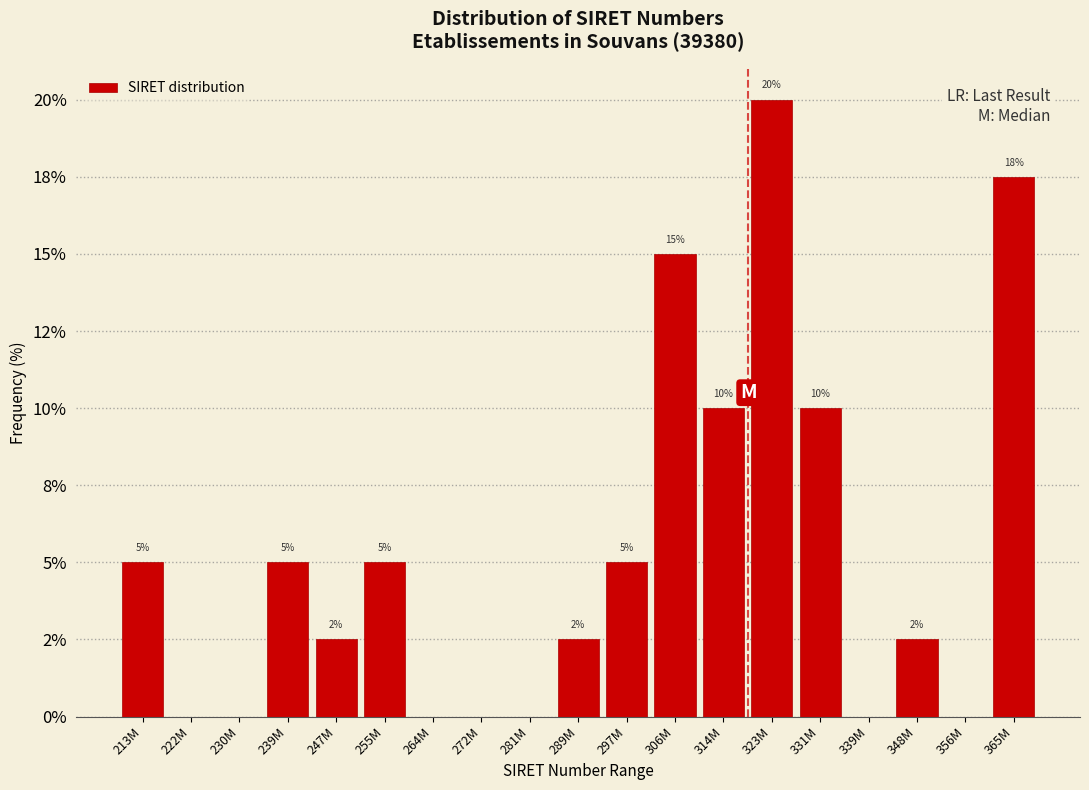

Are the bars horizontal?

No